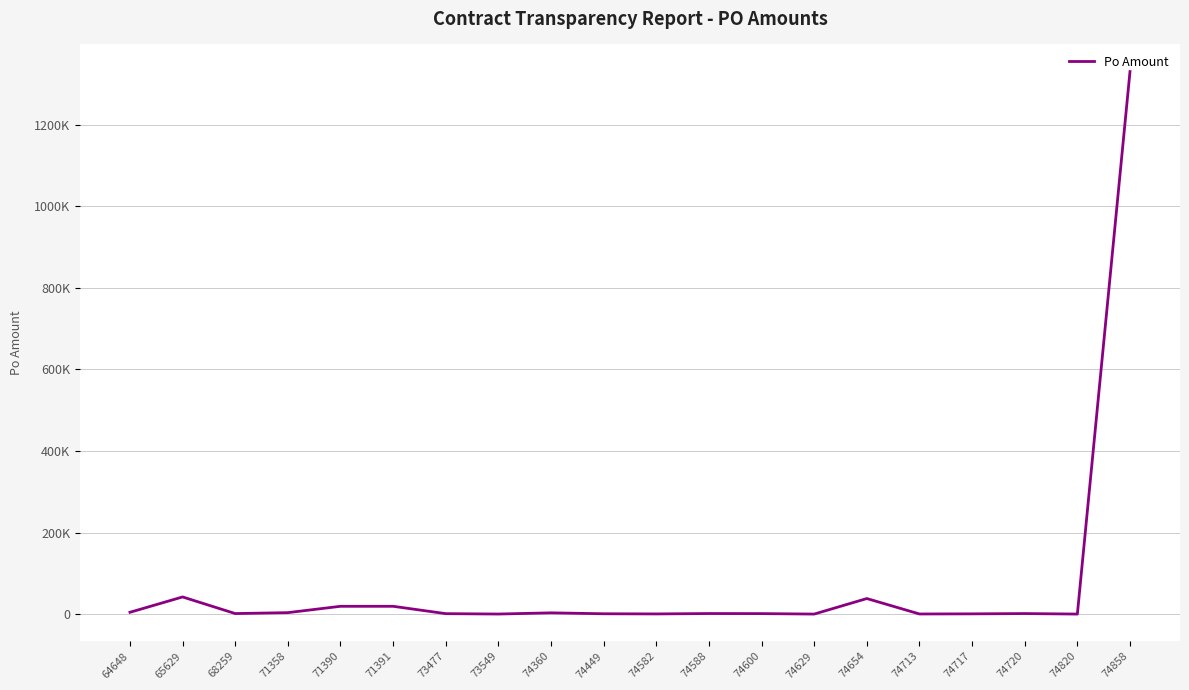

Reading left to right, list all the values displayed in this chart.

4500.0	42130.0	1390.0	3650.0	19200.0	19200.0	1165.0	205.6	3150.0	900.0	500.0	1446.9	1275.0	140.0	38199.3	367.0	668.0	1384.0	150.0	1329827.5